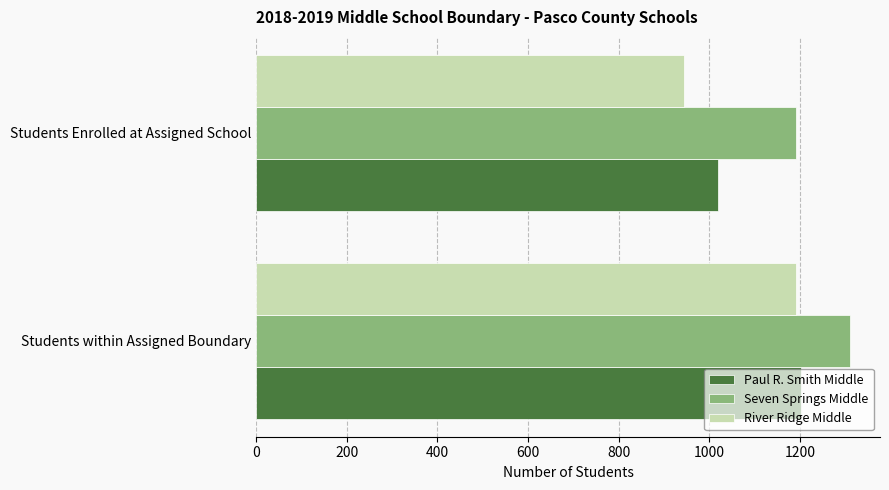

What is the difference between the maximum and minimum values in the Seven Springs Middle series?

119